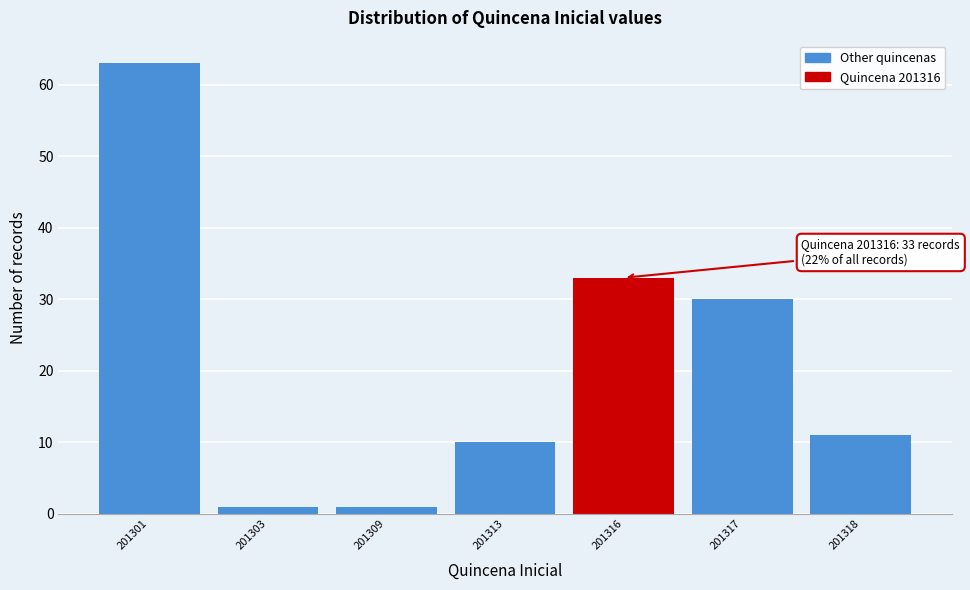

Reading left to right, list all the values displayed in this chart.

201301=63	201303=1	201309=1	201313=10	201316=33	201317=30	201318=11